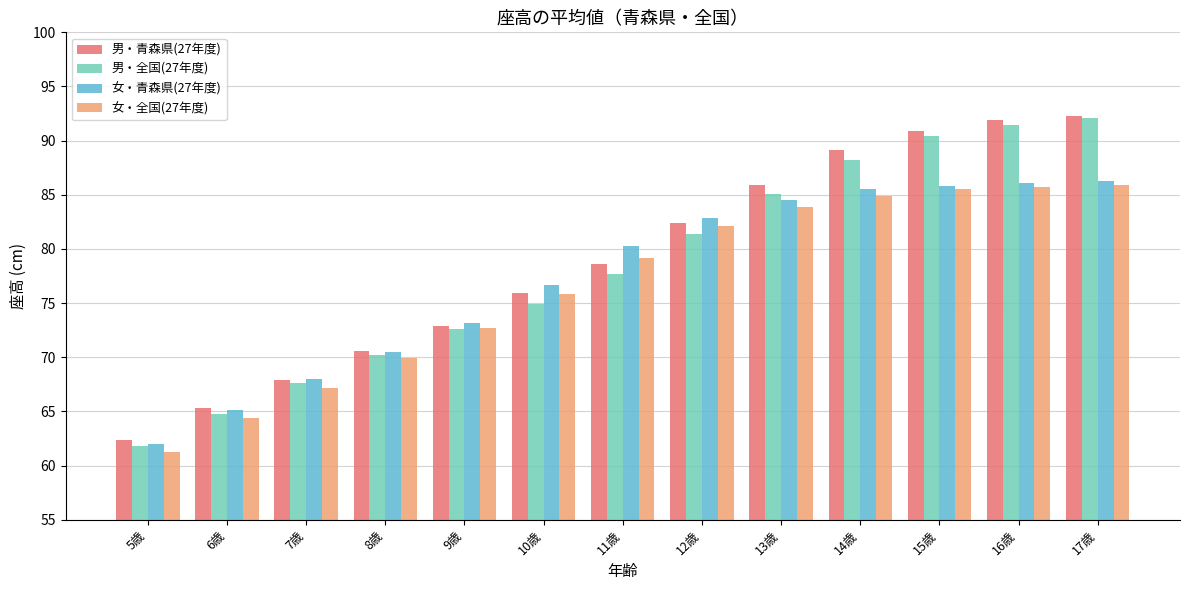

The value of 女・青森県(27年度) at 6歳 is 65.1. True or false?

True